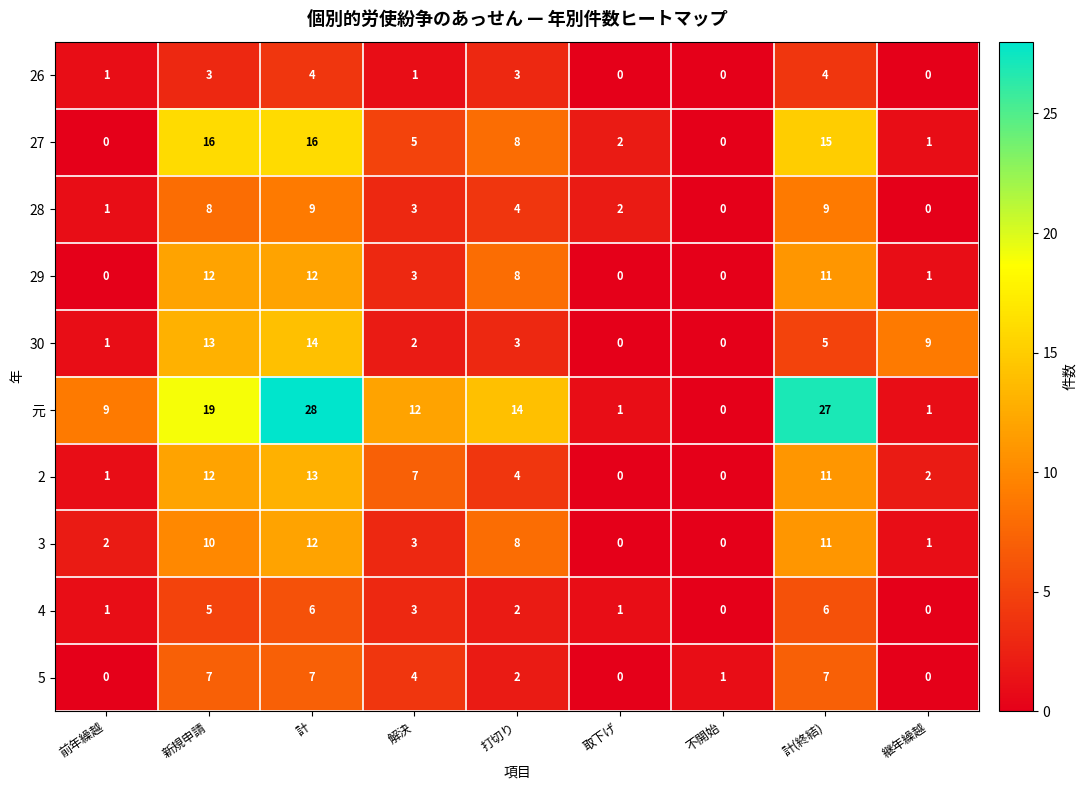

At how many categories does at least one series exceed 4?

7